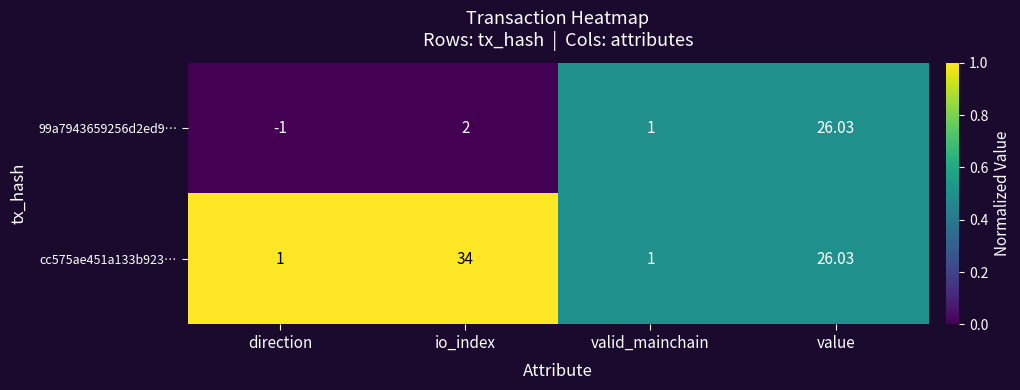

At which label does cc575ae451a133b923… first exceed 26?

io_index